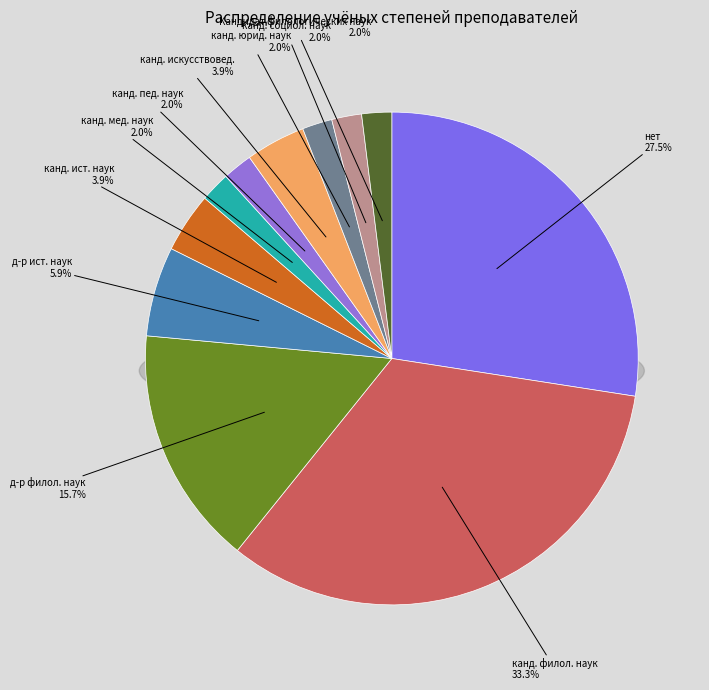

How many slices are in this pie chart?

11